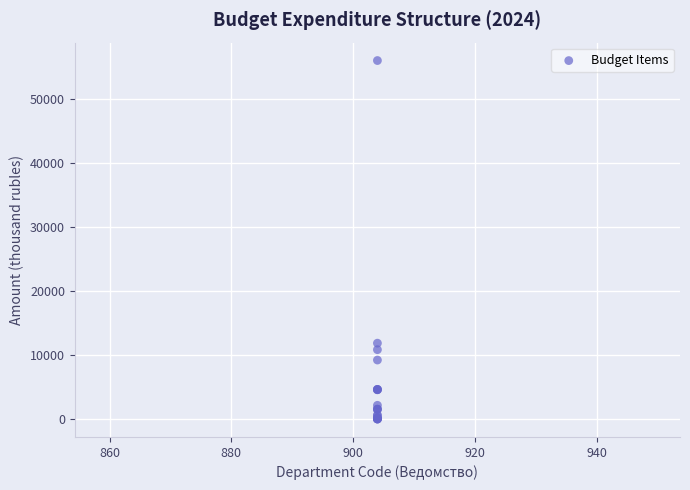

What Y value in the scatter plot is closest to 27986?

11847.0